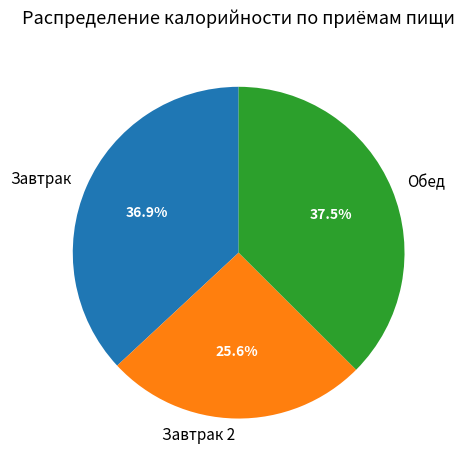

Which category has the smallest portion of the pie?

Завтрак 2